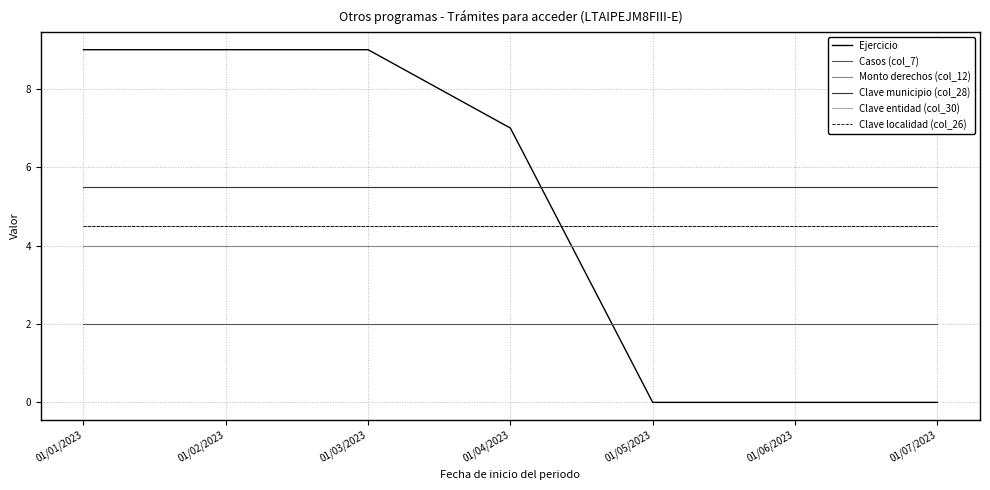

Between 01/05/2023 and 01/06/2023, which series saw the biggest shift?

Ejercicio